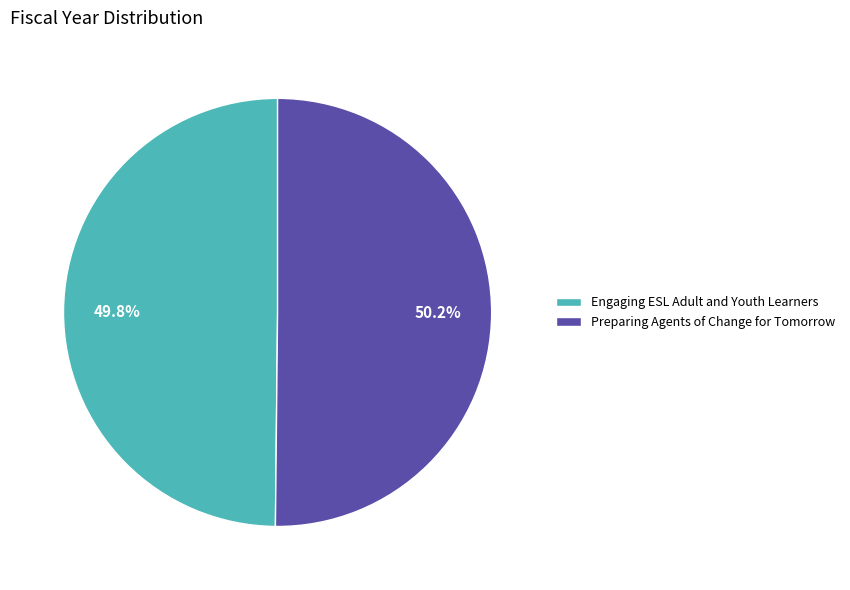

Approximately how many times larger is the value at Engaging ESL Adult and Youth Learners compared to Preparing Agents of Change for Tomorrow?

1.0